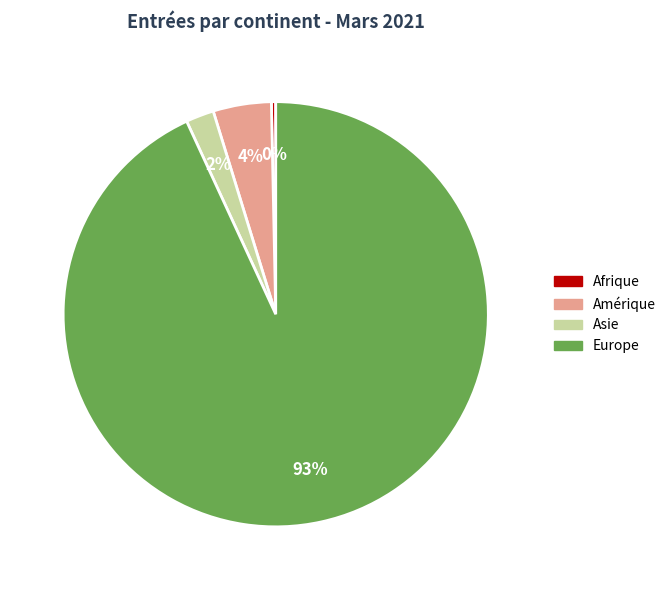

To the nearest percent, what is the average slice percentage?

25%